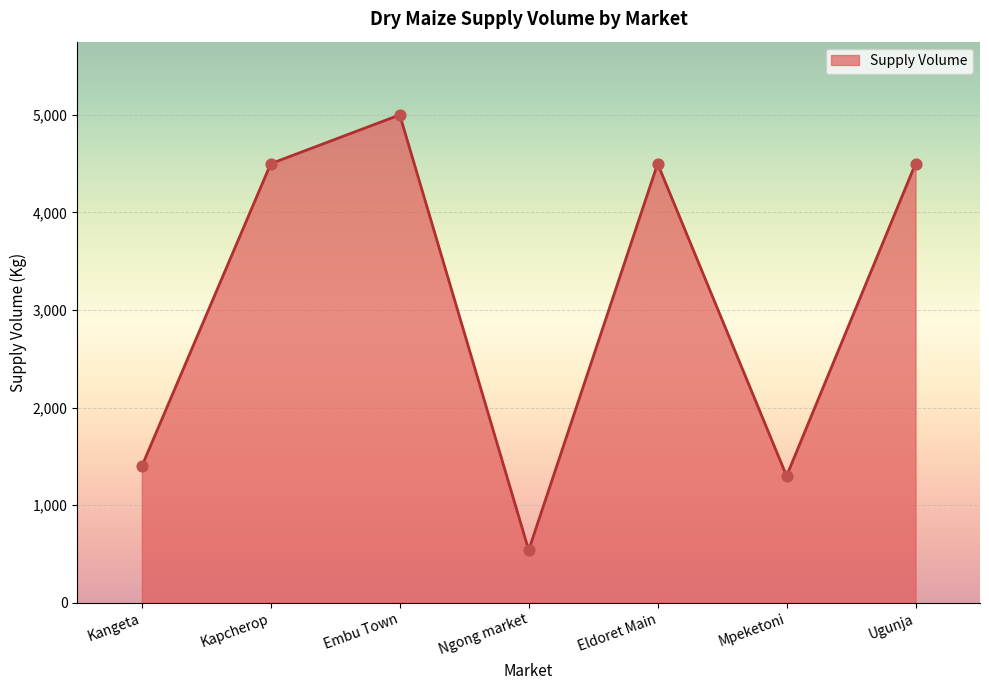

What is the change in value from Kangeta to Kapcherop?

+3100